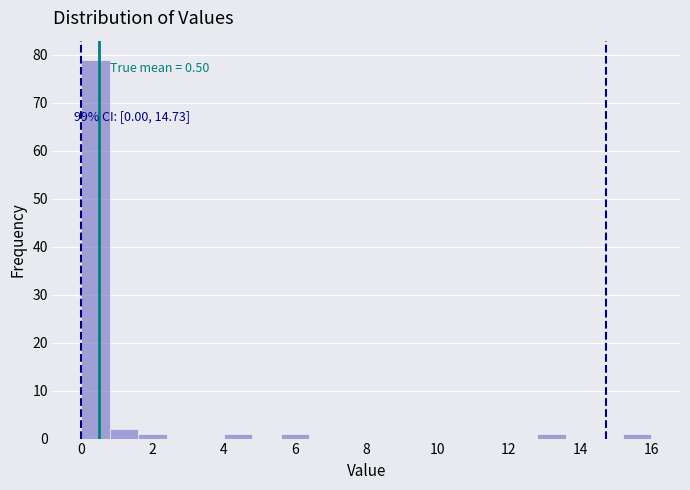

Over which range of the x-axis is the bar tallest?

0.0 to 0.8